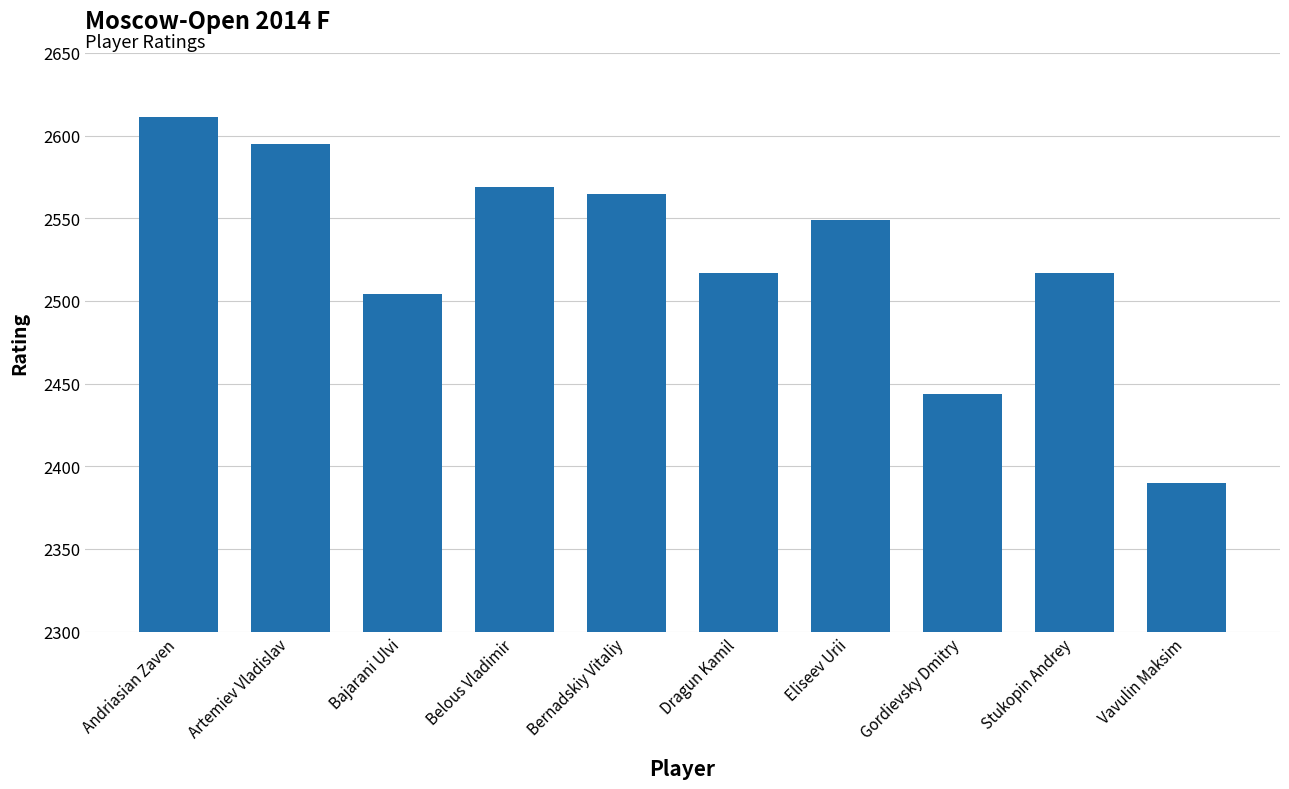

At which category does the chart reach its minimum across all series?

Vavulin Maksim